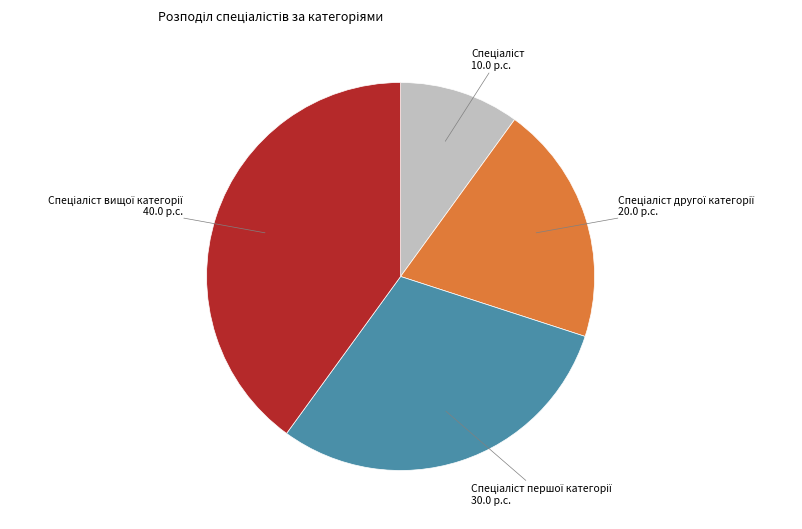

Is there a majority slice in this chart?

No